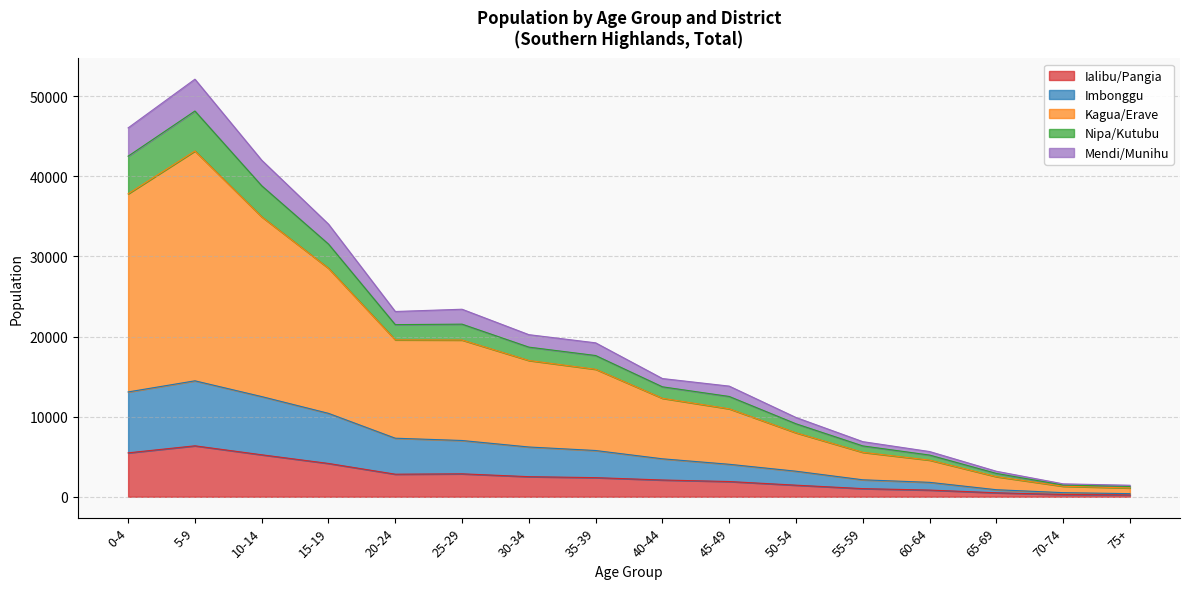

The Imbonggu series shows 10413 at 15-19. True or false?

True